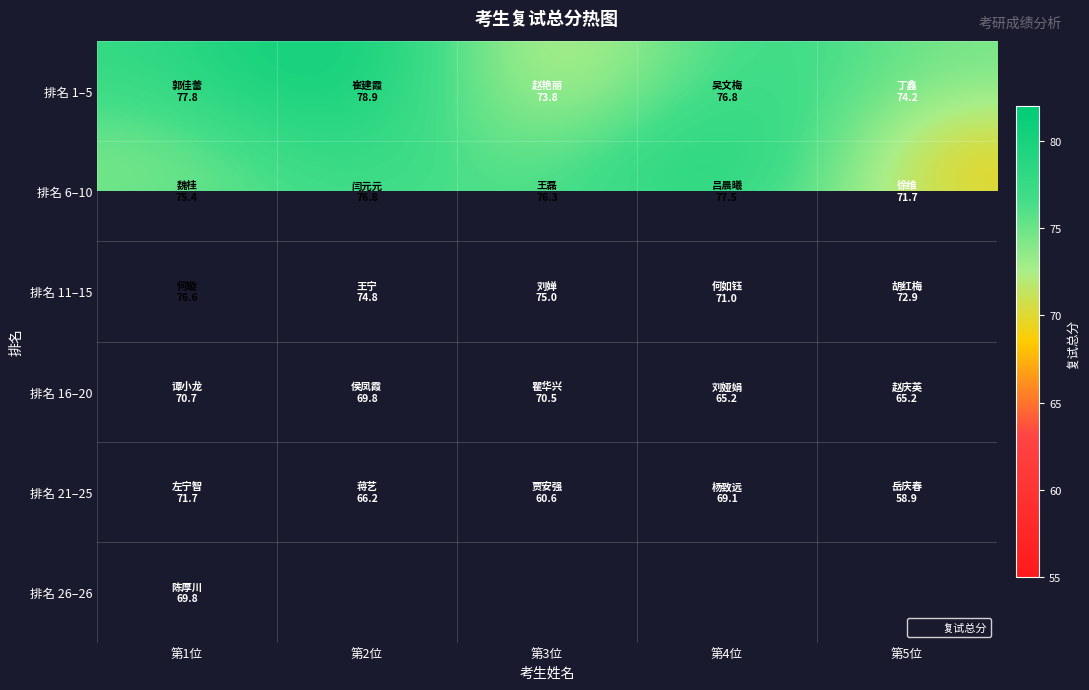

What is the difference between the highest and lowest values at 第3位?

15.7